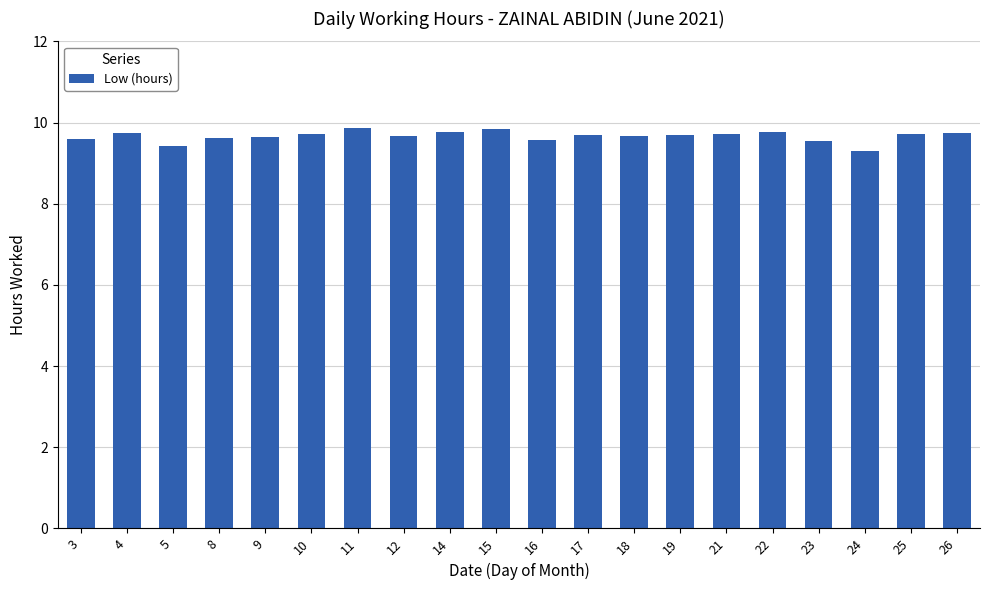

How many distinct data groups are displayed?

1